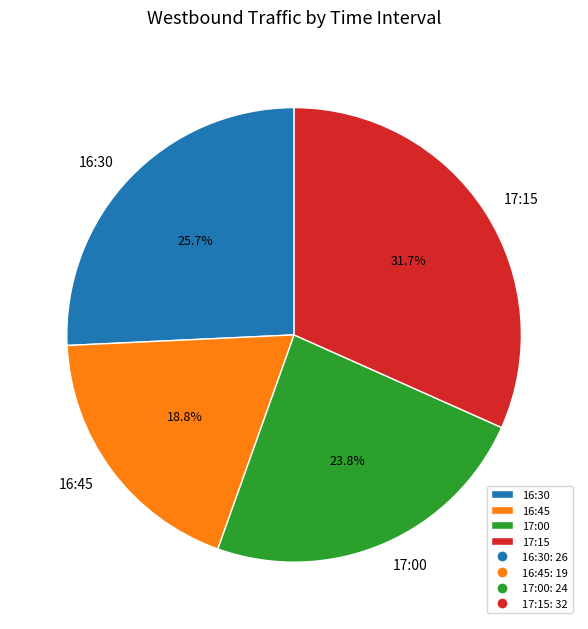

To the nearest percent, what is the difference between the largest and smallest slice percentages?

13%